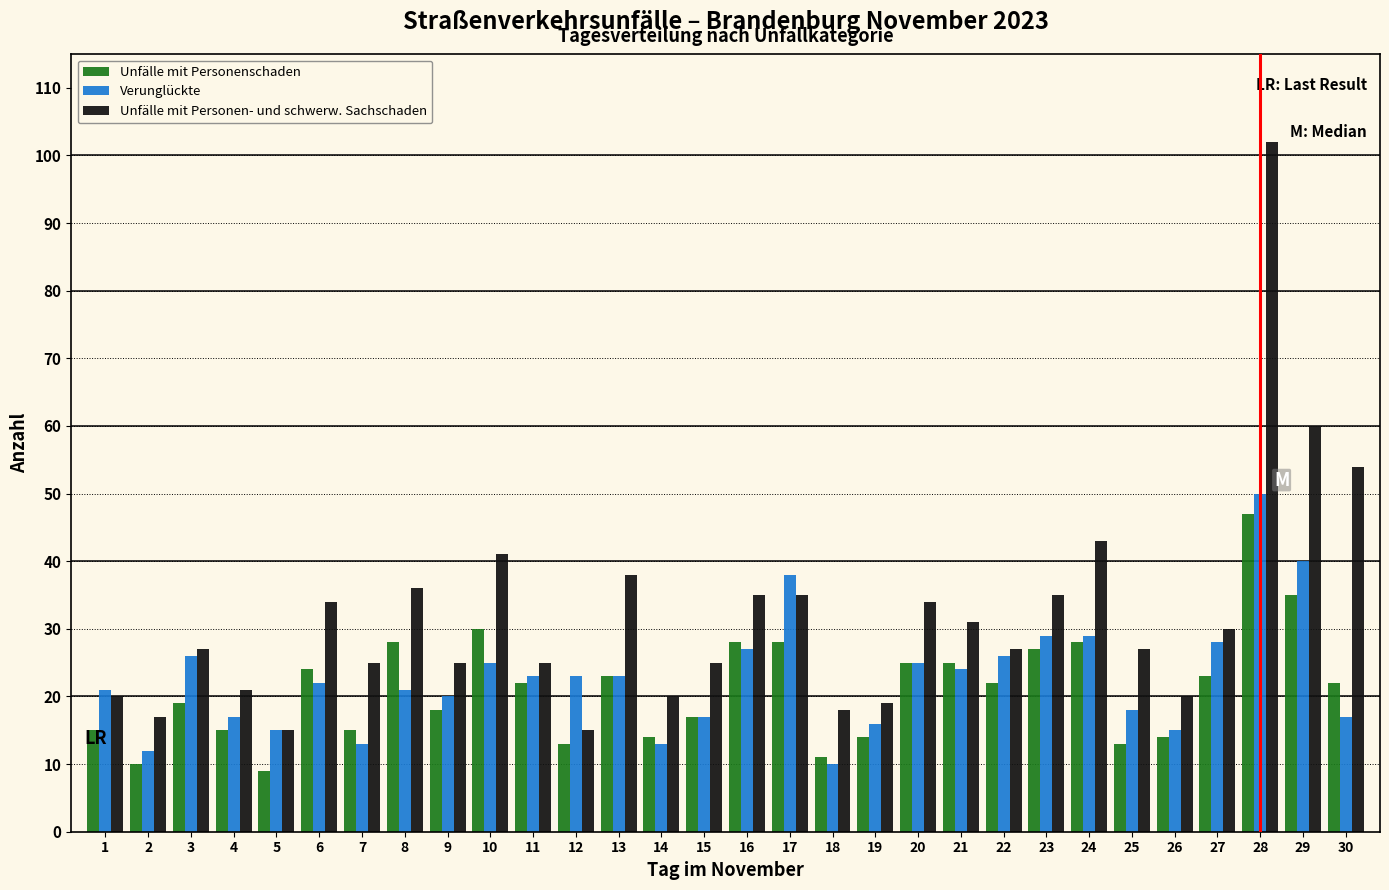

Which series has the widest spread of values?

Unfälle mit Personen- und schwerw. Sachschaden